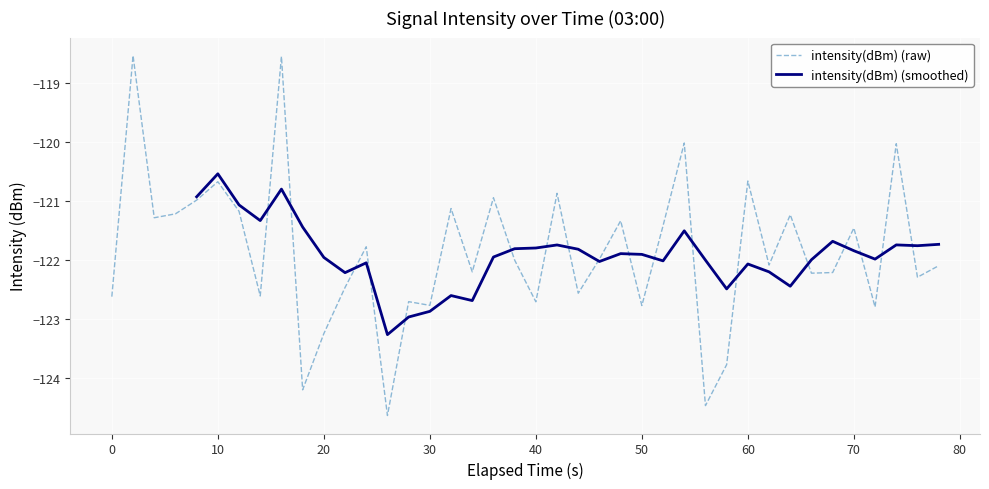

What is the highest value of the intensity(dBm) (raw) series?

-118.5